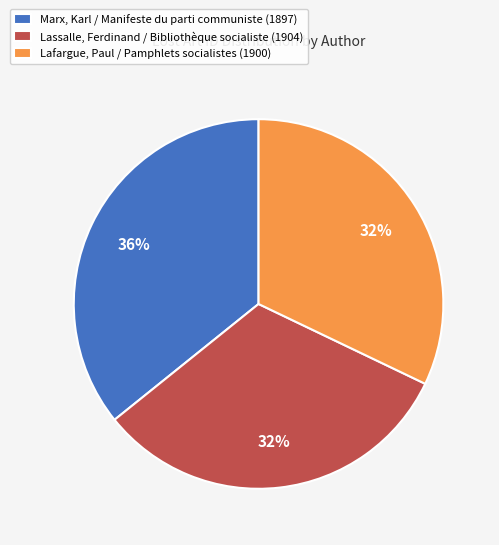

To the nearest percent, what is the combined percentage of Marx, Karl / Manifeste du parti communiste (1897) and Lassalle, Ferdinand / Bibliothèque socialiste (1904)?

68%